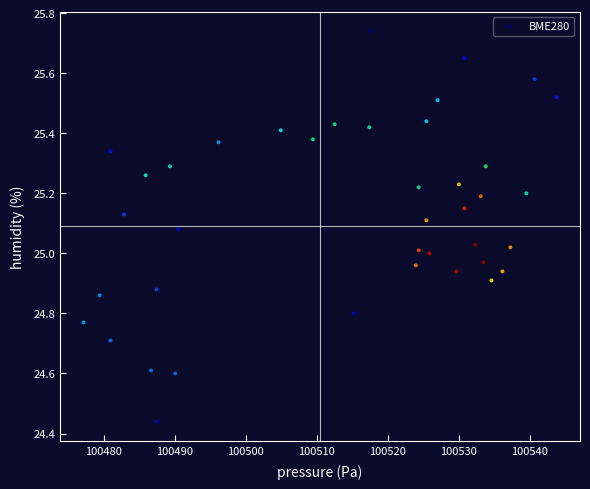

What is the range of Y values (max minus min)?

1.3